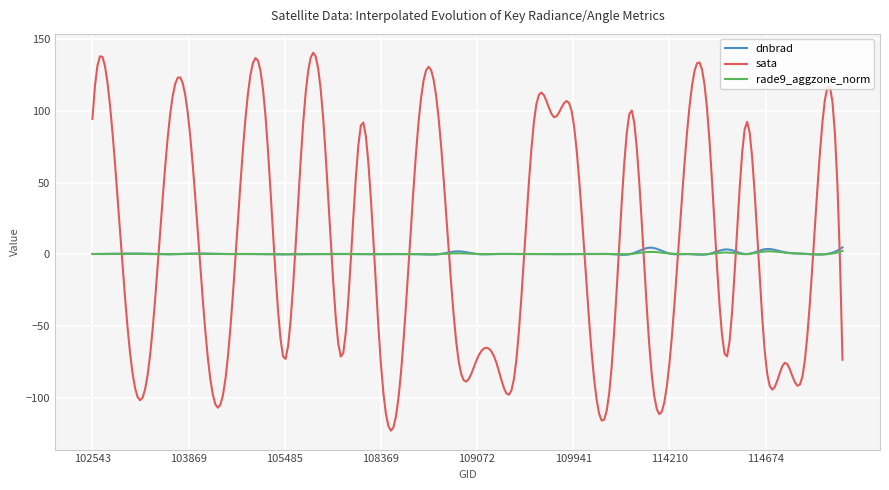

Which series has the largest range (max minus min)?

sata